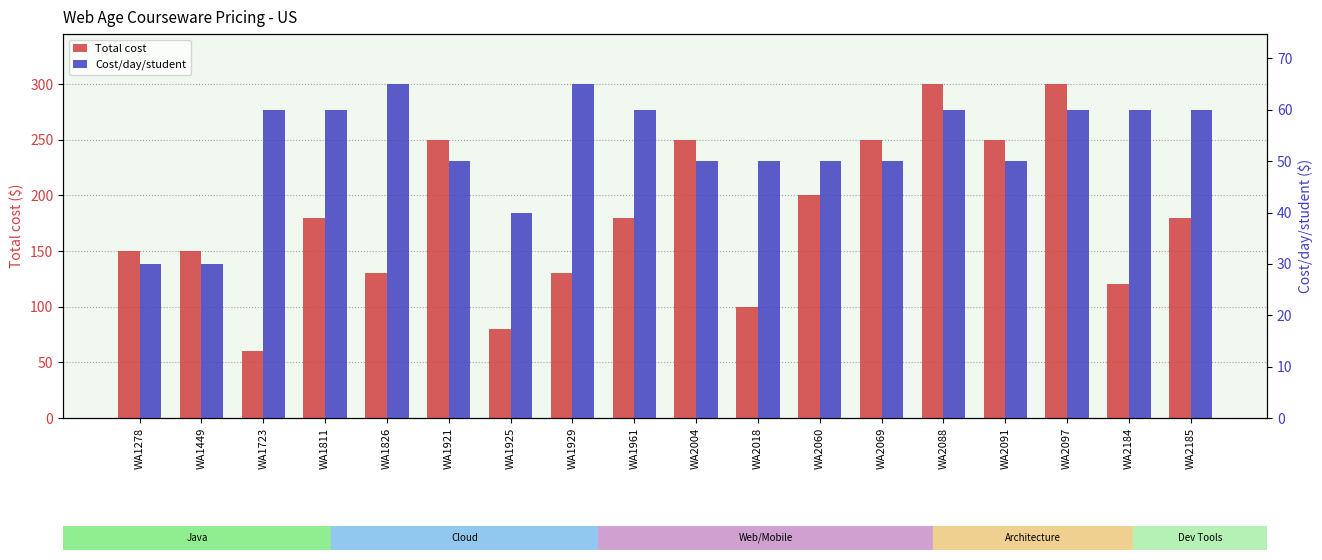

Does the chart contain stacked bars?

No